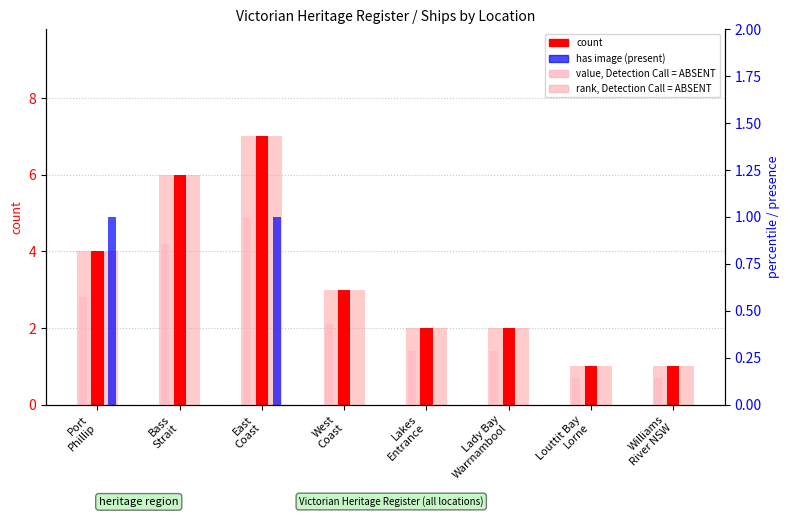

True or false: count has a value of 5.1 at West
Coast.

False